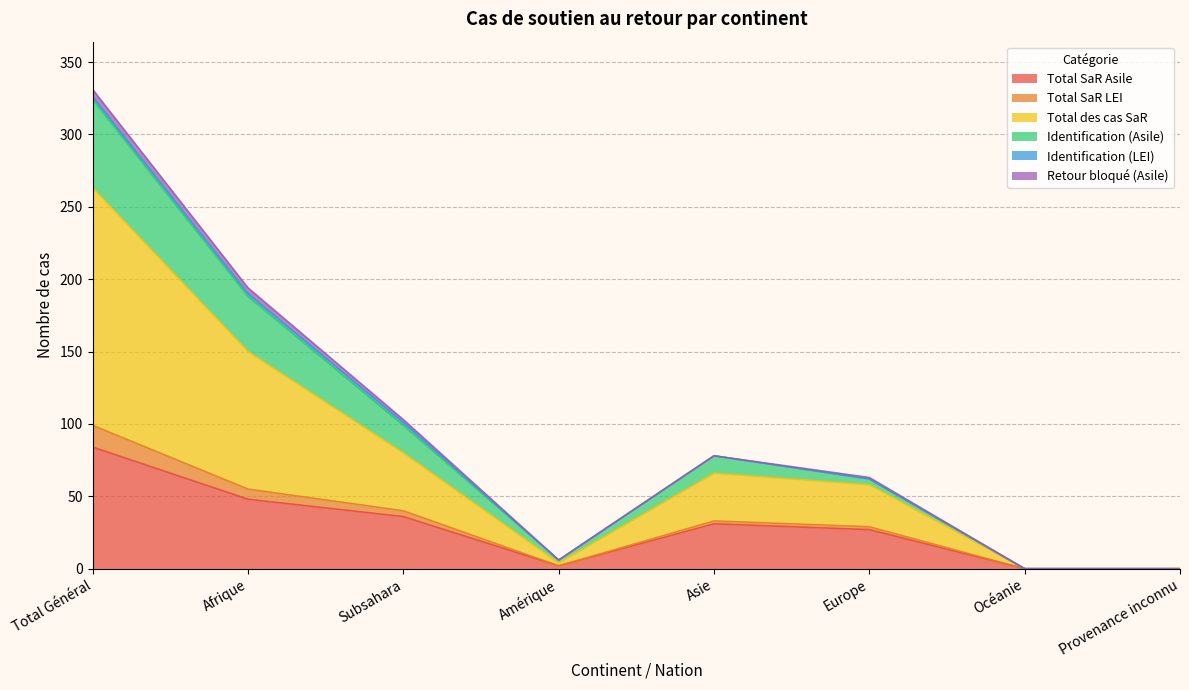

The value of Total des cas SaR at Provenance inconnu is -141. True or false?

False